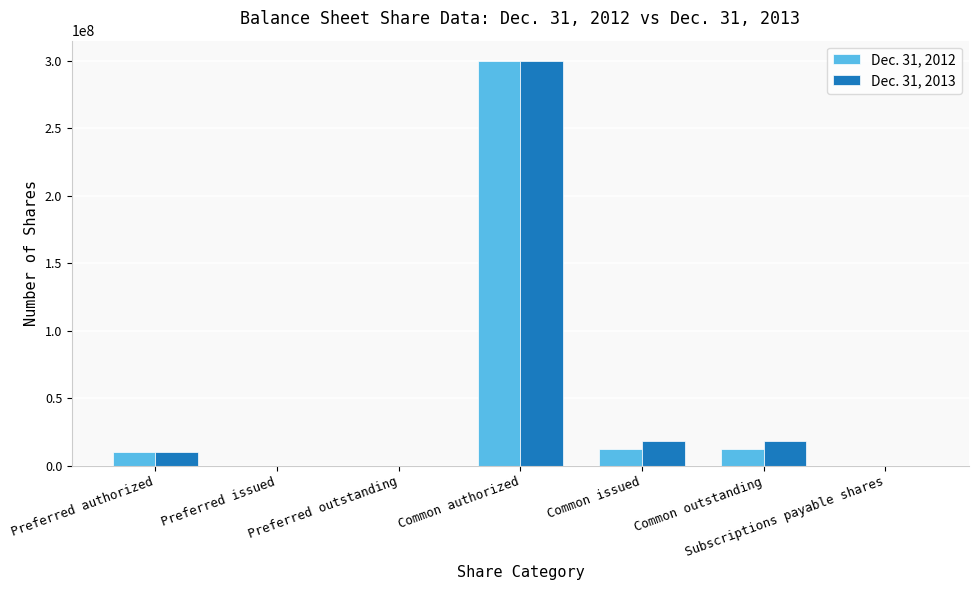

What is the difference between the Dec. 31, 2012 values at Preferred outstanding and Subscriptions payable shares?

40000